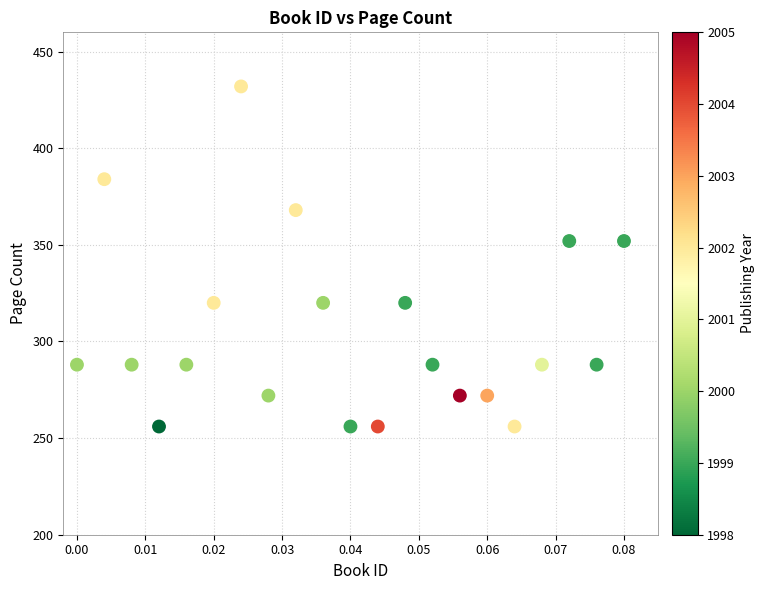

What is the range of Y values (max minus min)?

176